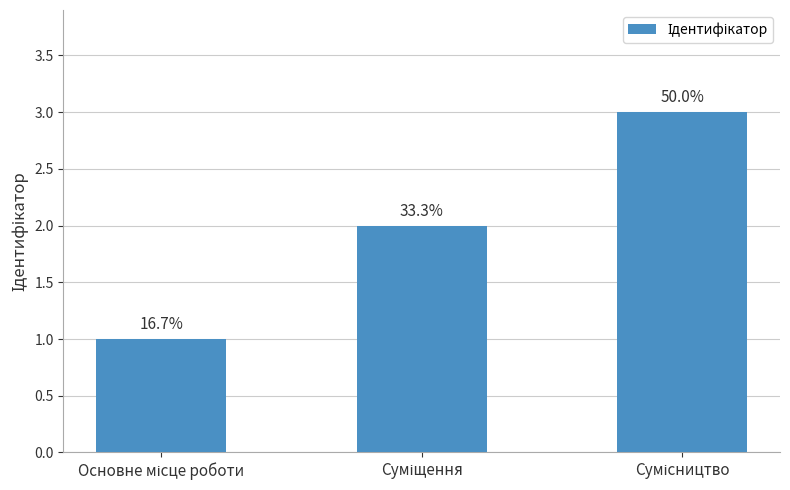

How many bars are there in total?

3